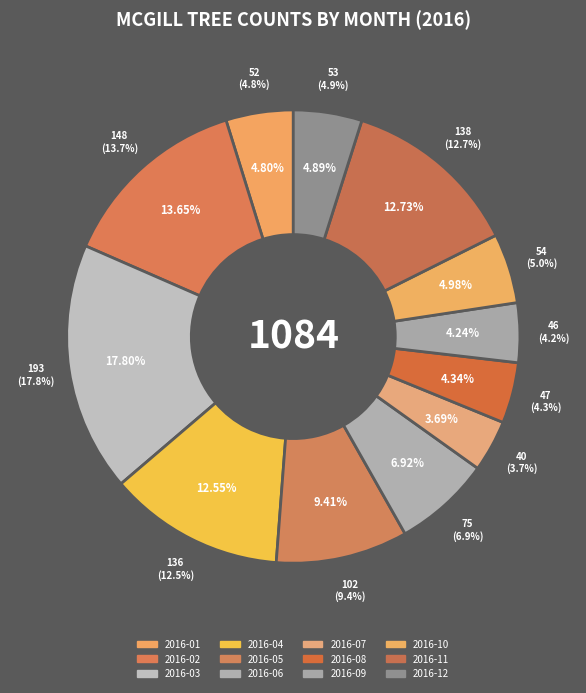

What is the change in value from 2016-03 to 2016-06?

-118